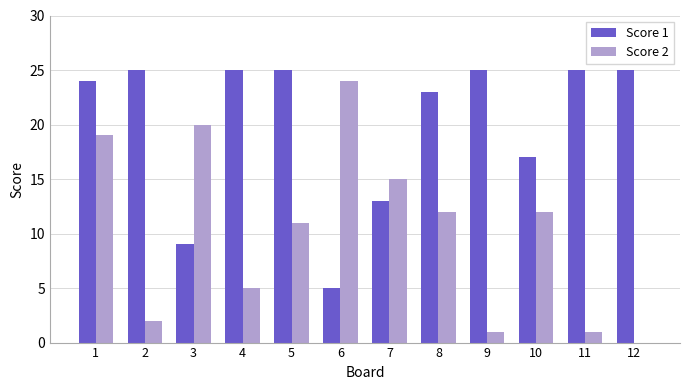

How many categories are shown in the chart?

12